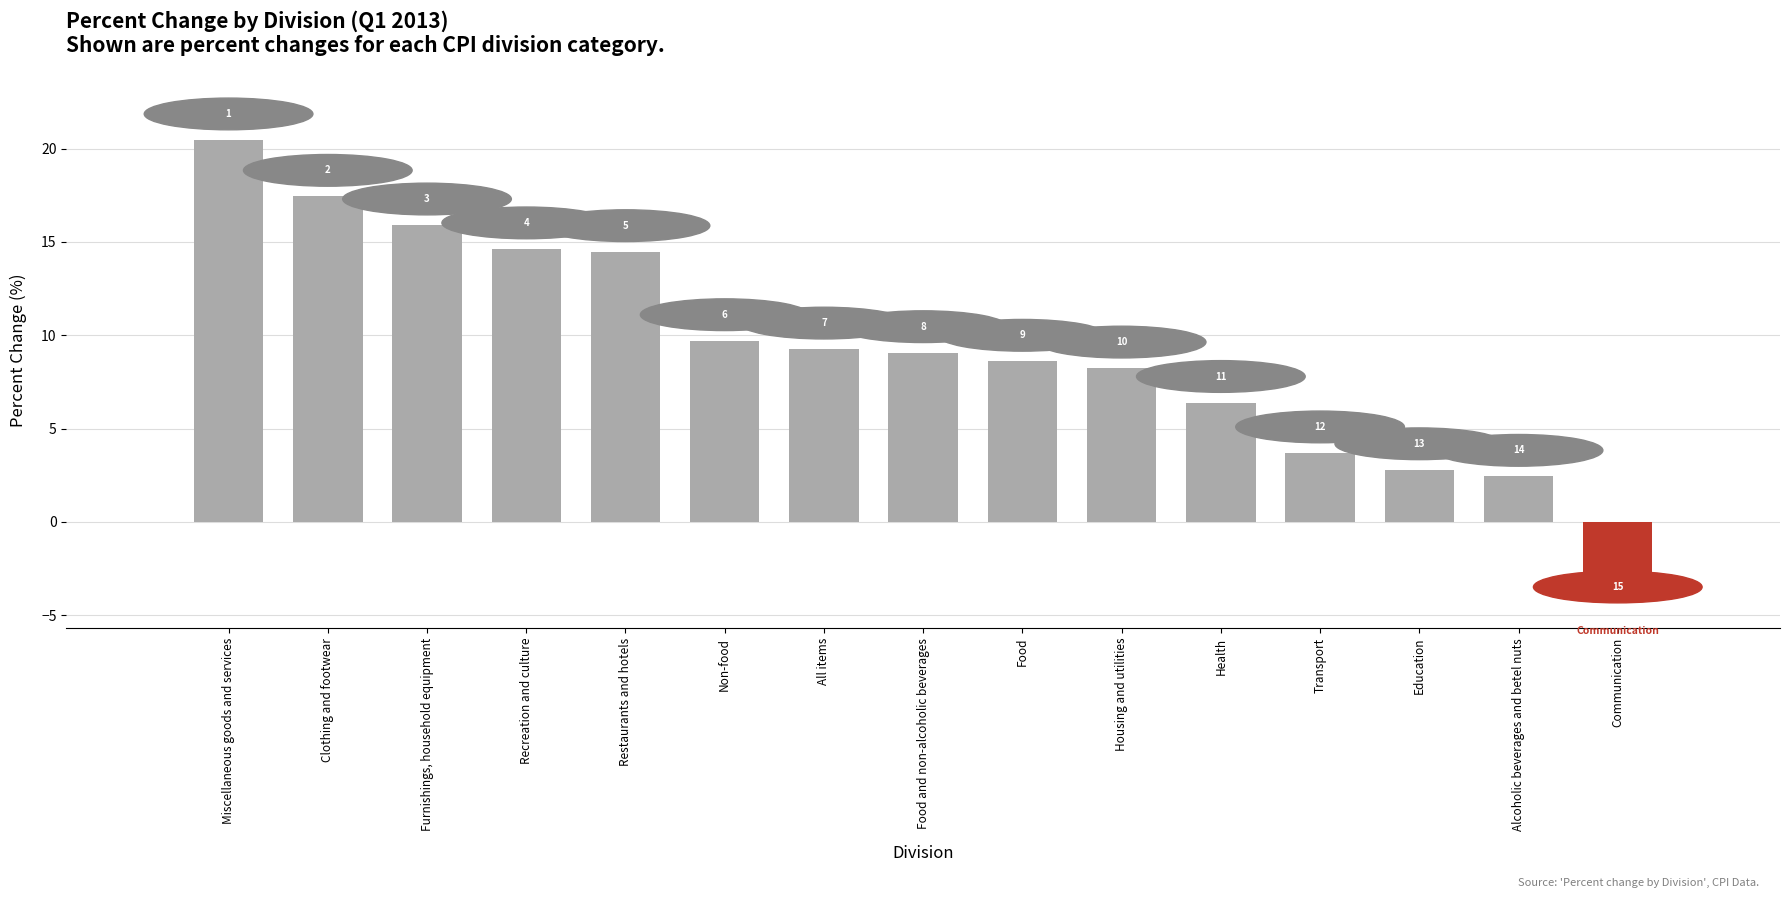

Reading right to left, list all the values displayed in this chart.

-4.1	2.4	2.8	3.7	6.4	8.2	8.6	9.1	9.3	9.7	14.5	14.6	15.9	17.4	20.5